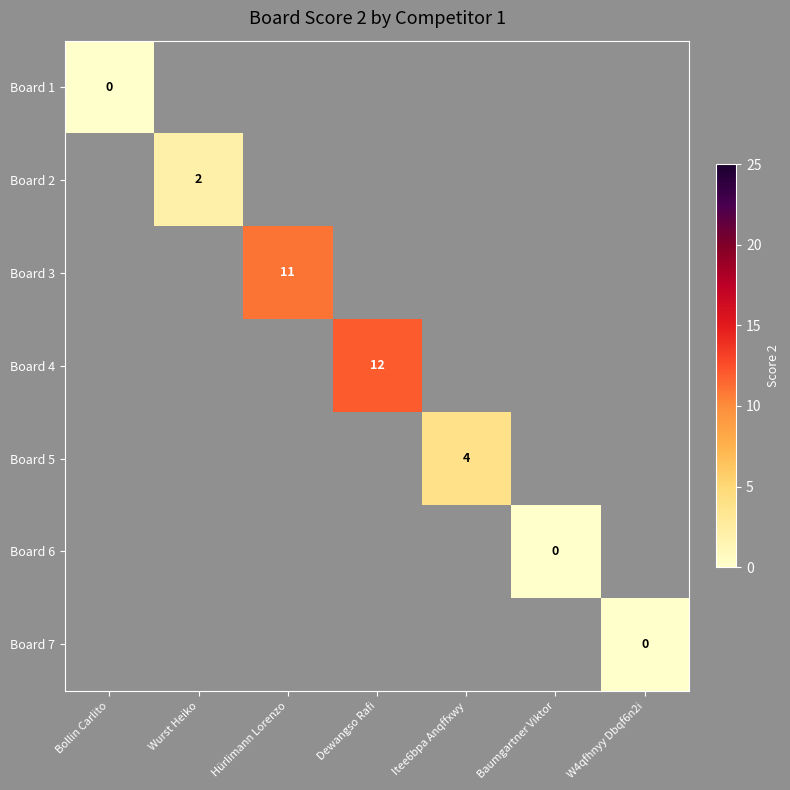

Where is Board 1 nearest to the value 0?

Bollin Carlito